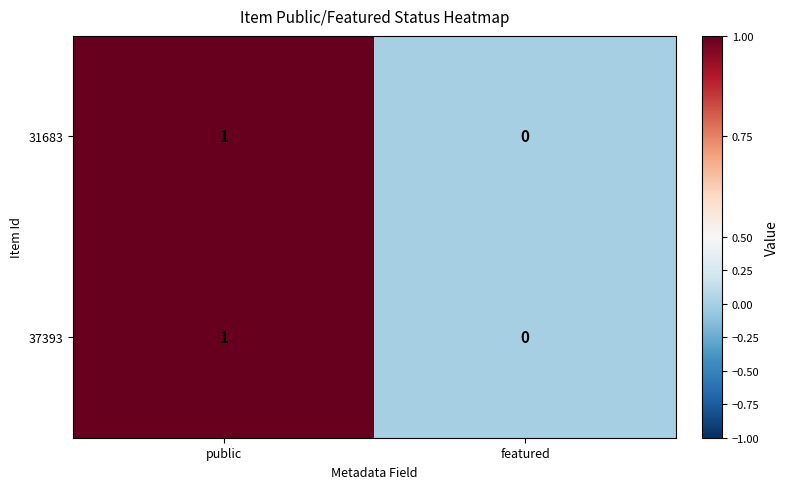

The 31683 series shows 1 at public. True or false?

True